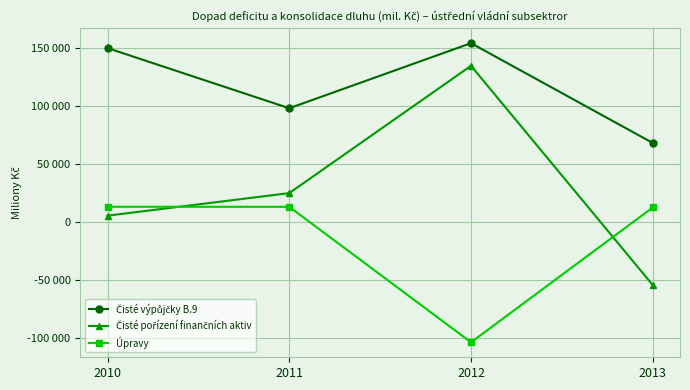

Is this an area chart (filled region under the line)?

No